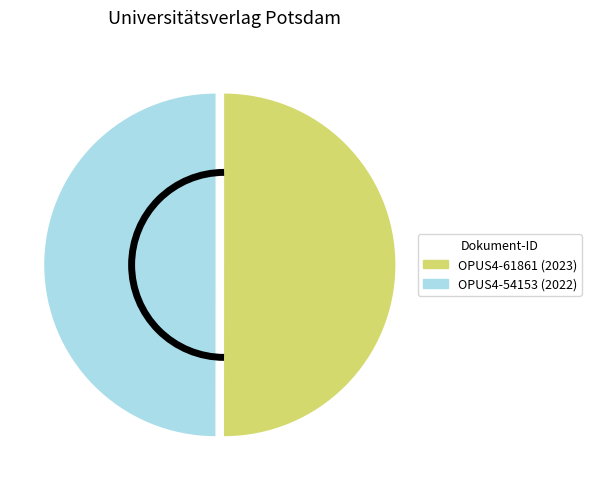

Is the sum of OPUS4-54153 and OPUS4-61861 greater than half?

Yes